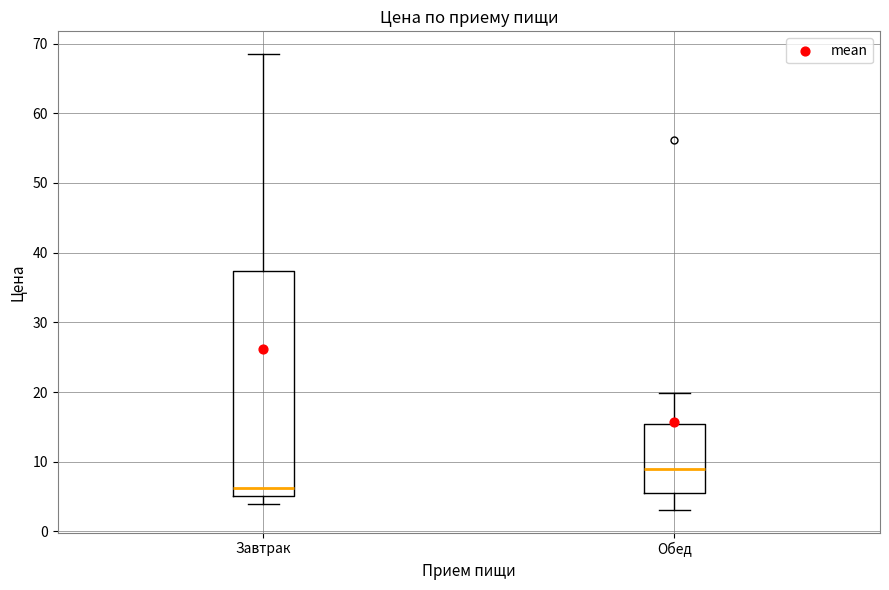

Which box is the tallest, from its lower edge to its upper edge?

Завтрак